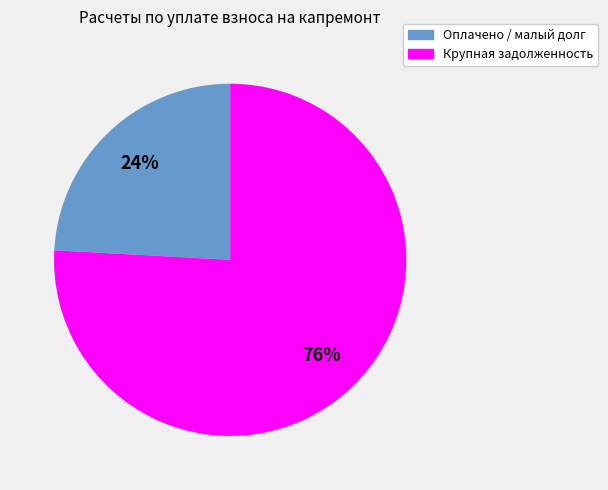

Count the number of slices in the pie.

2